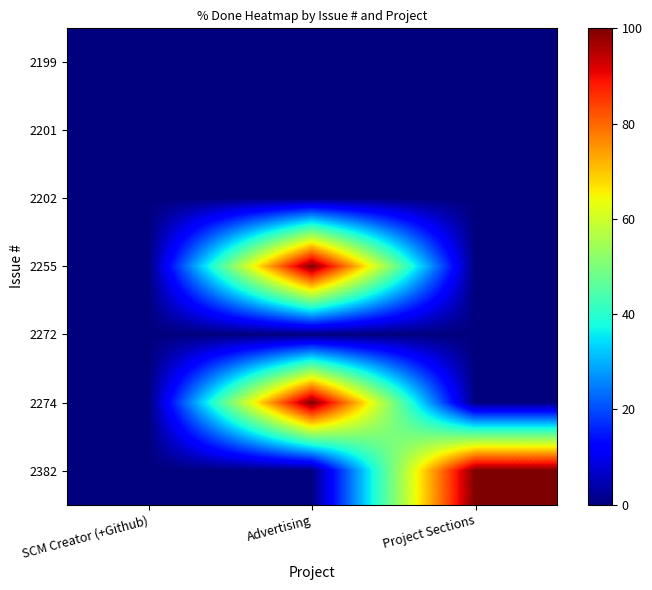

What is the spread (max minus min) of values at Project Sections?

100